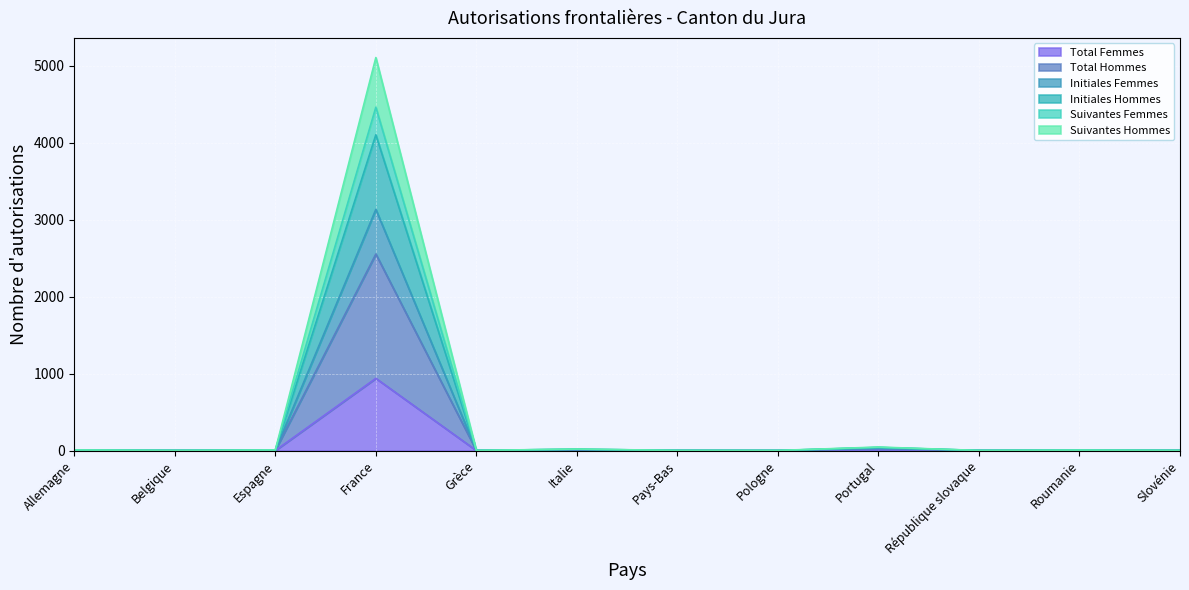

What is the label of the 12th point from the left?

Slovénie